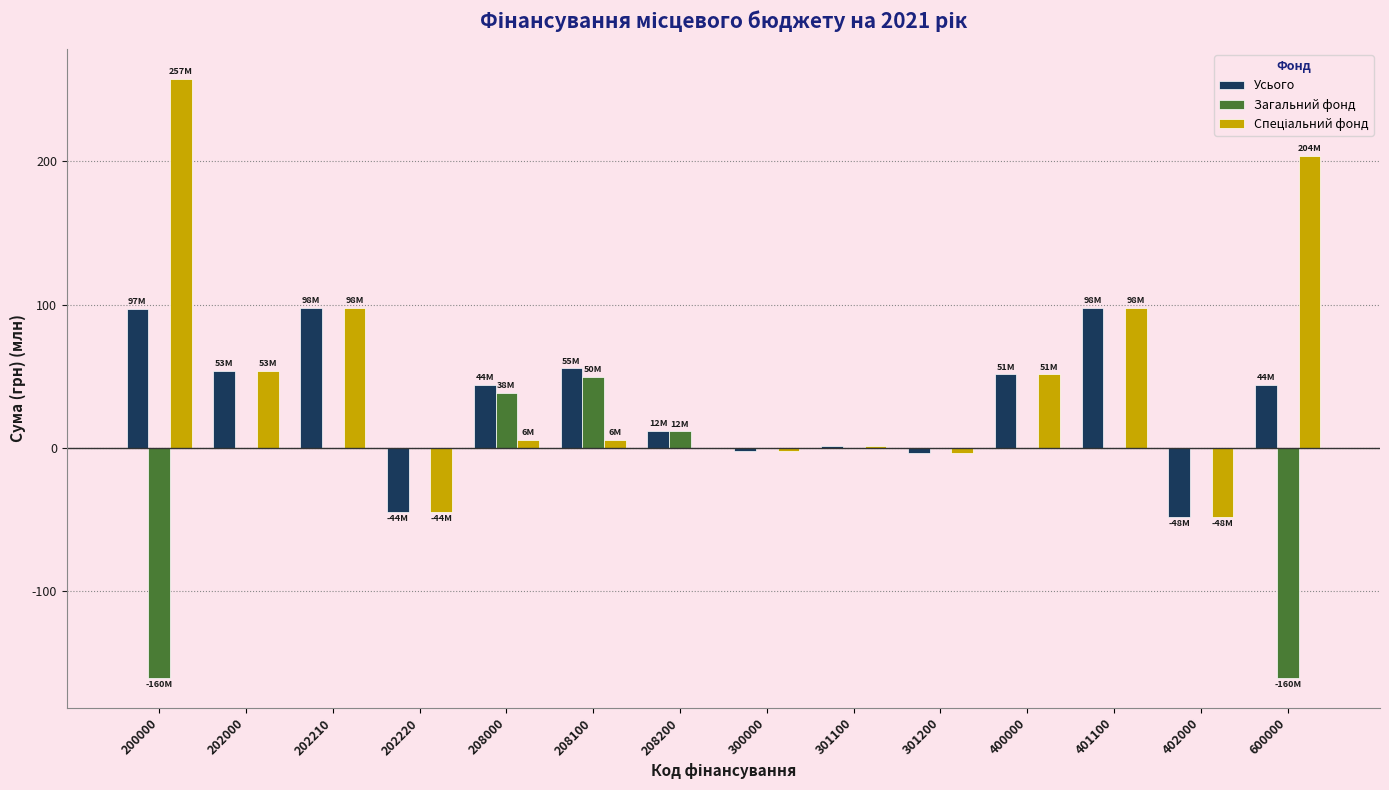

Is it true that Загальний фонд equals 0.0 at 202000?

True